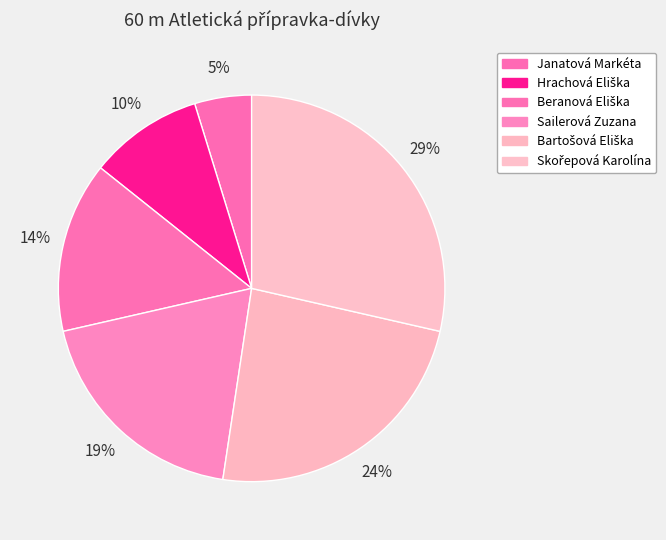

Count the number of slices in the pie.

6